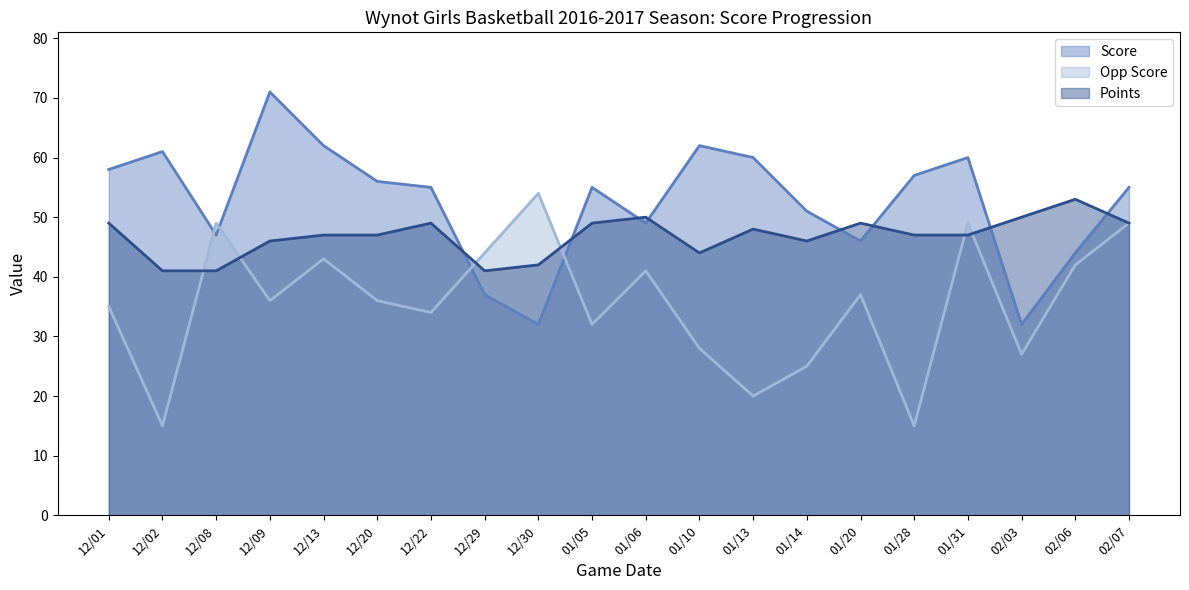

Between which two adjacent categories do Opp Score (line) and Points (line) first intersect?

12/02 and 12/08